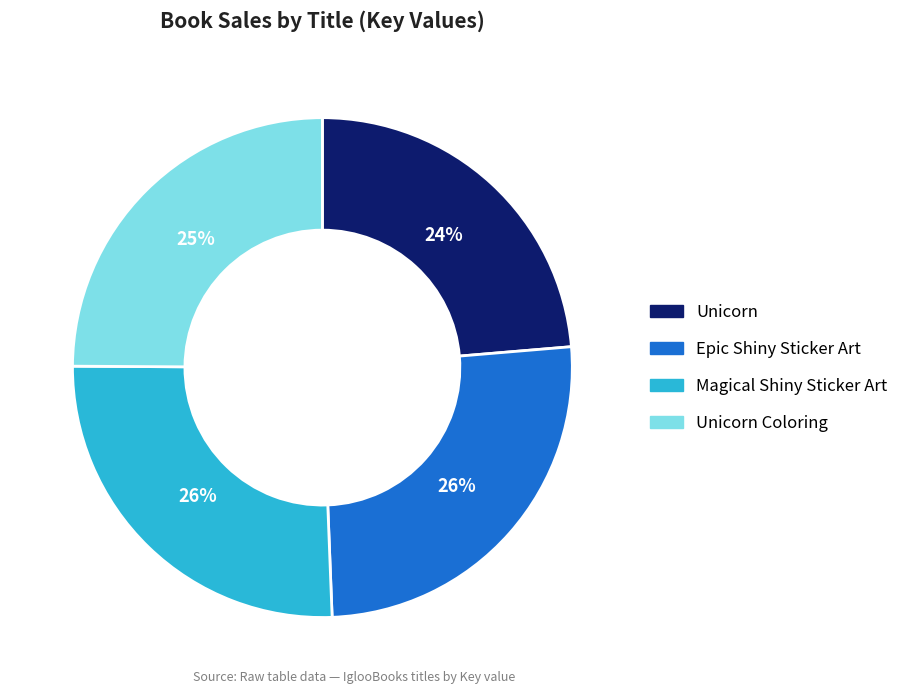

Does any single category account for the majority?

No